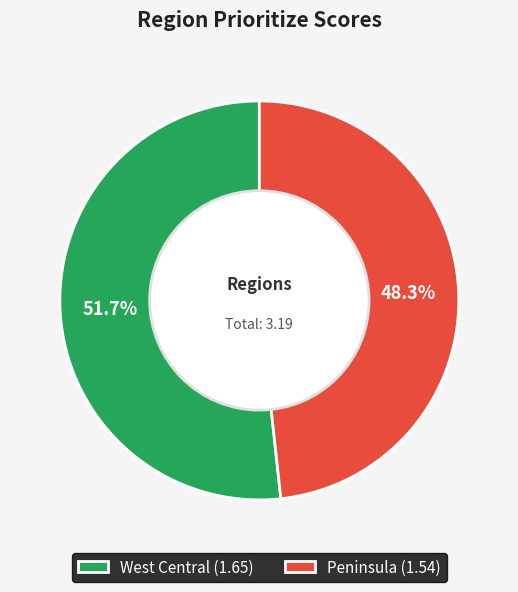

How many slices are in this pie chart?

2